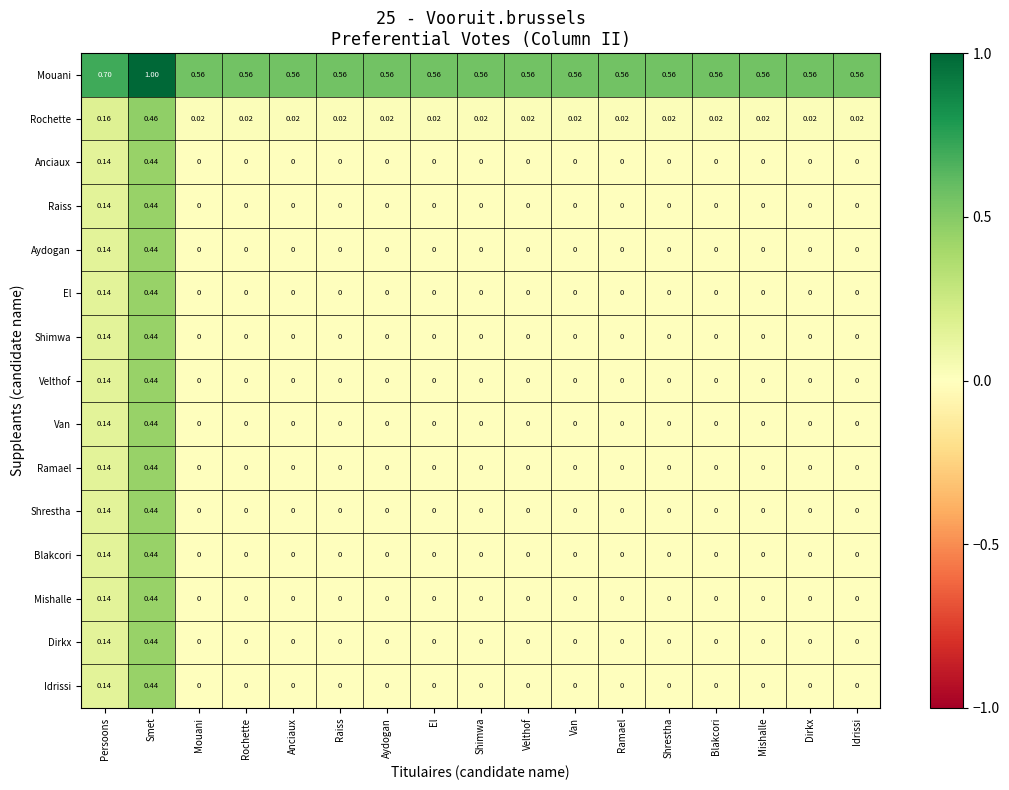

At which label does Dirkx reach its peak?

Smet